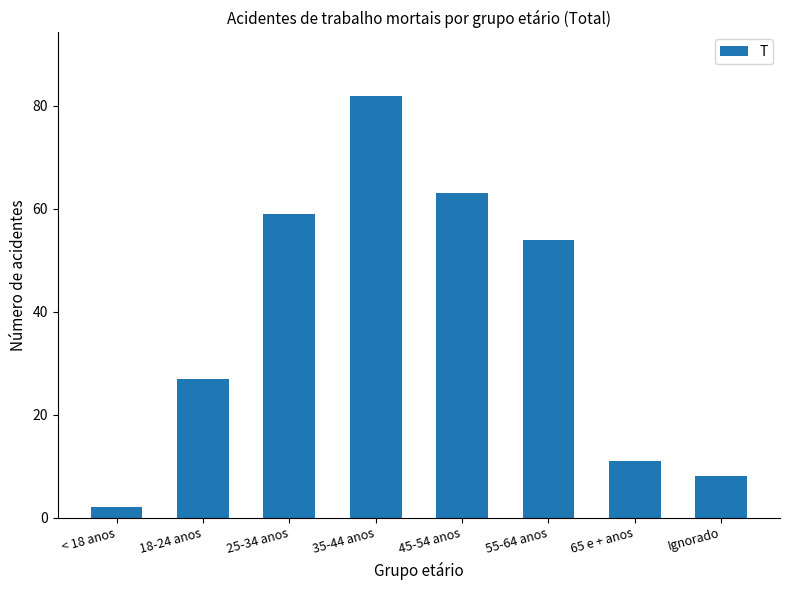

What is the ratio of the value at Ignorado to the value at < 18 anos?

4.0